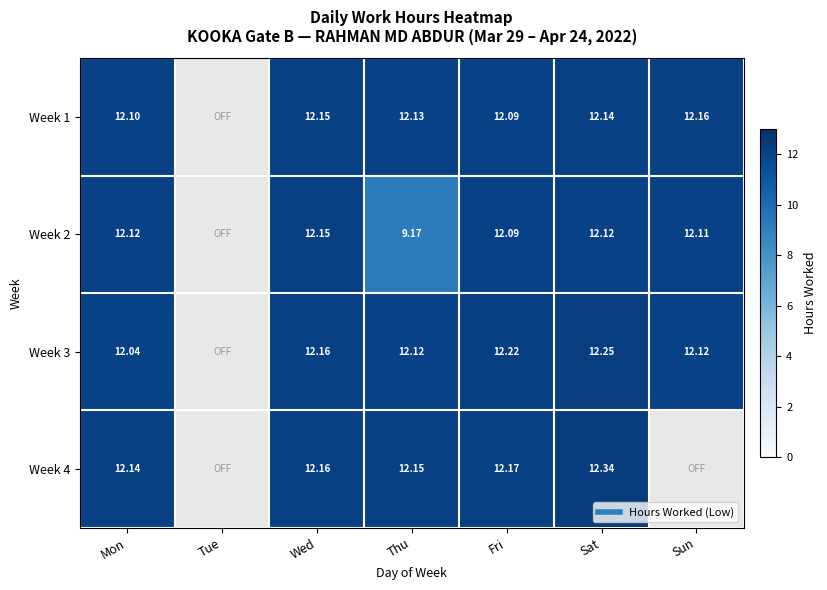

The value of Week 3 at Thu is 16.2. True or false?

False